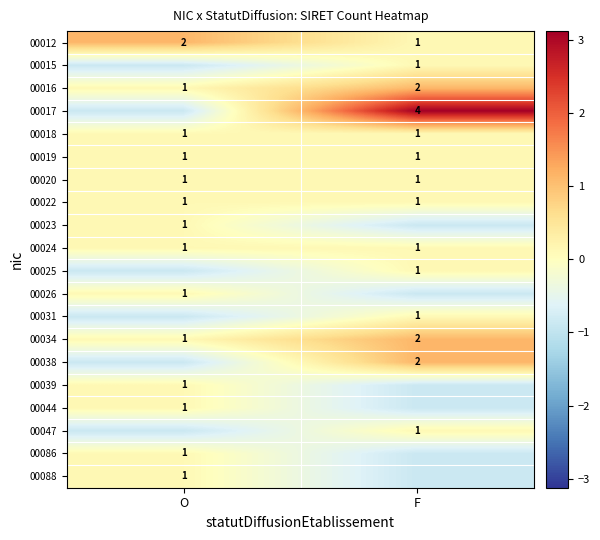

At which label does 00012 reach its peak?

O